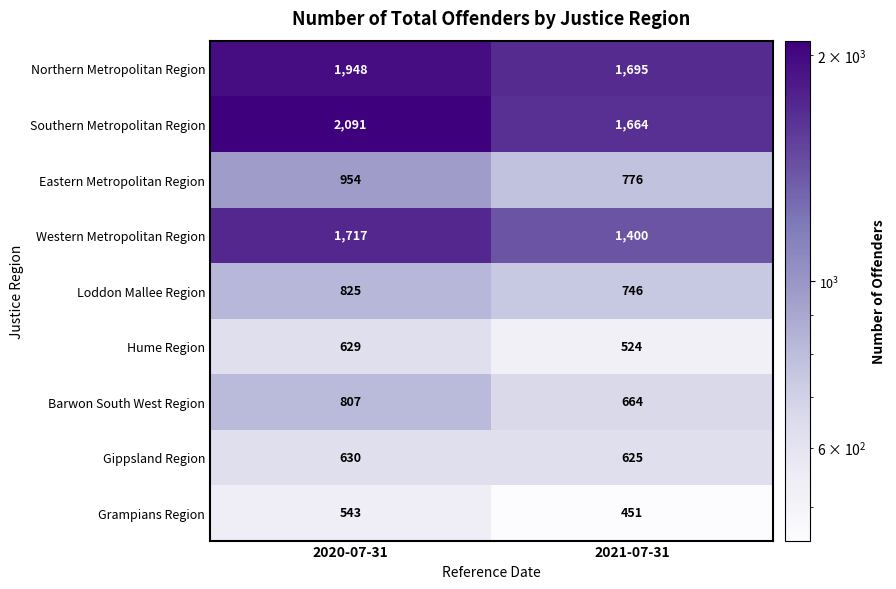

Is it true that Loddon Mallee Region equals 1111 at 2020-07-31?

False